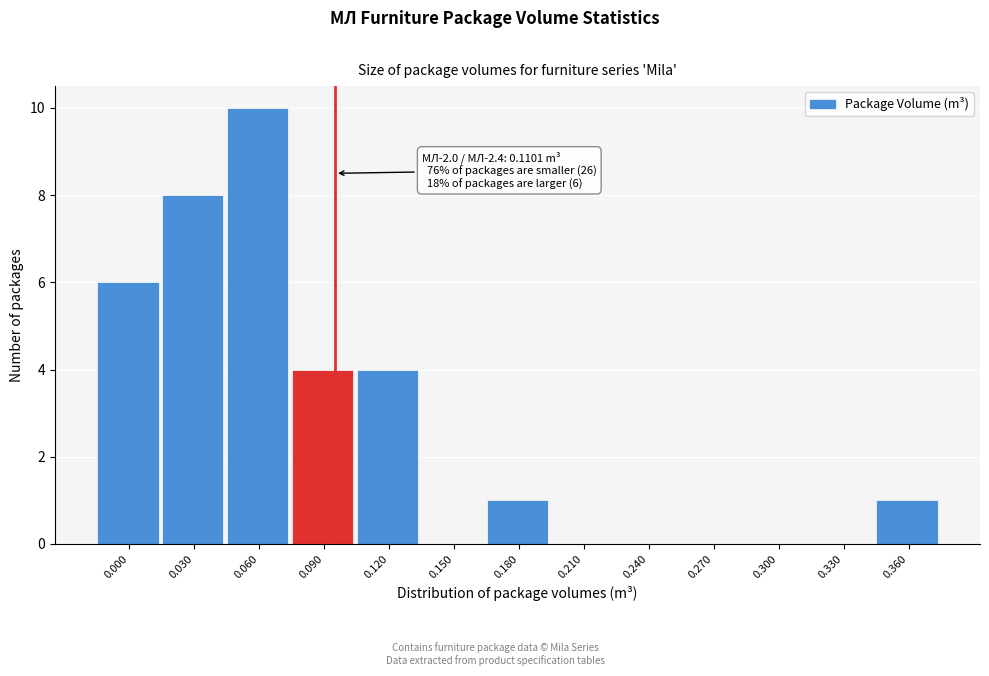

Reading left to right, transcribe all the data shown in this chart.

0.000=6	0.030=8	0.060=10	0.090=4	0.120=4	0.150=0	0.180=1	0.210=0	0.240=0	0.270=0	0.300=0	0.330=0	0.360=1